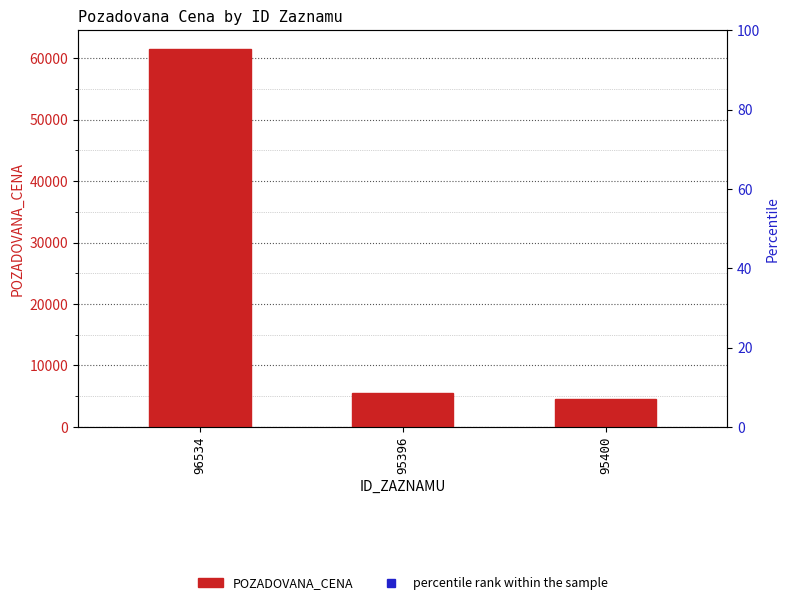

Approximately how many times larger is the value at 95396 compared to 96534?

0.1